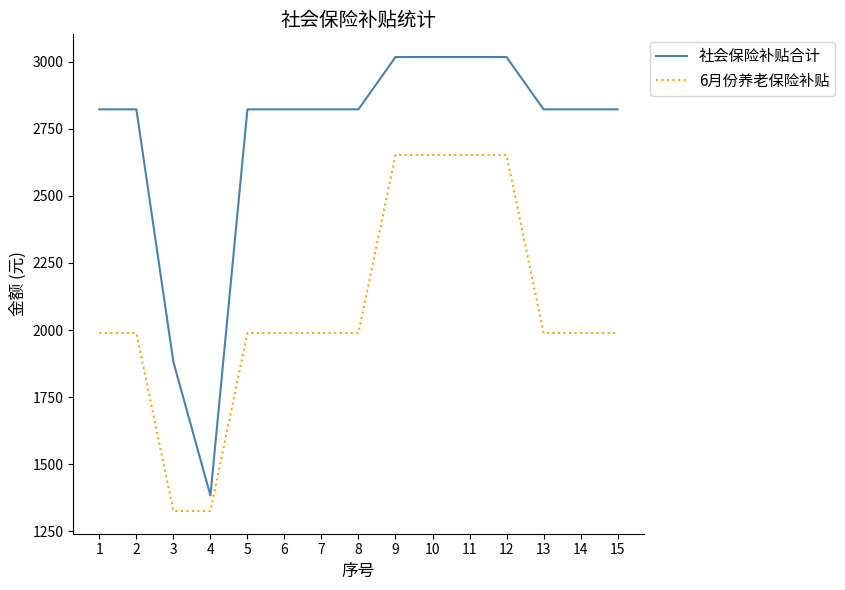

Which series has the largest range (max minus min)?

社会保险补贴合计